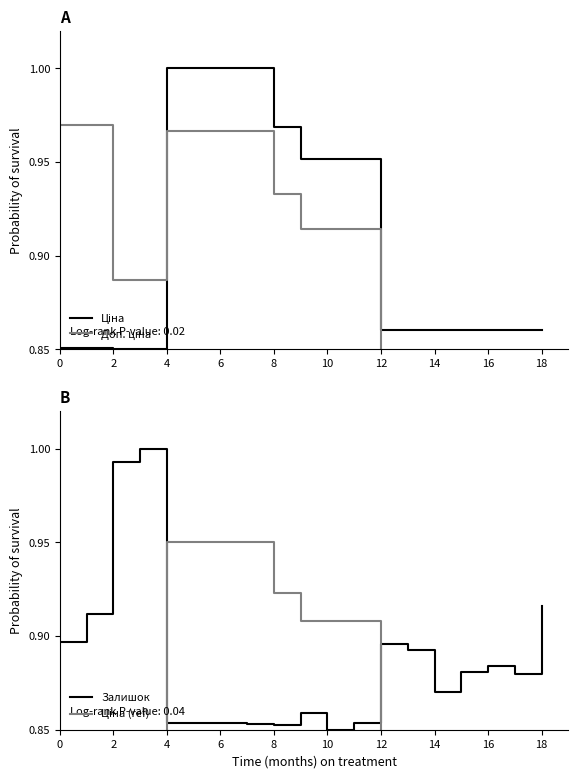

True or false: Залишок has a value of 1.1 at 6.

False